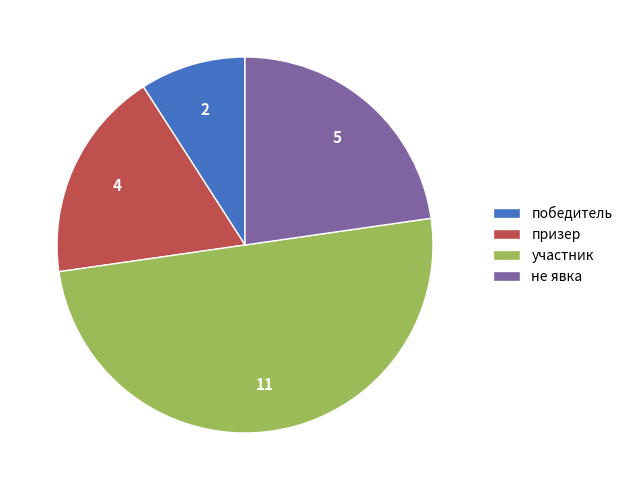

Which has a higher value, не явка or победитель?

не явка